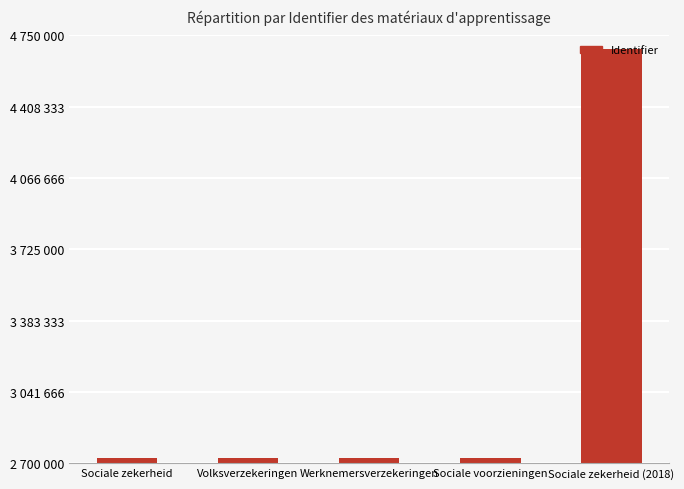

Which category has the highest value across all series?

Sociale zekerheid (2018)